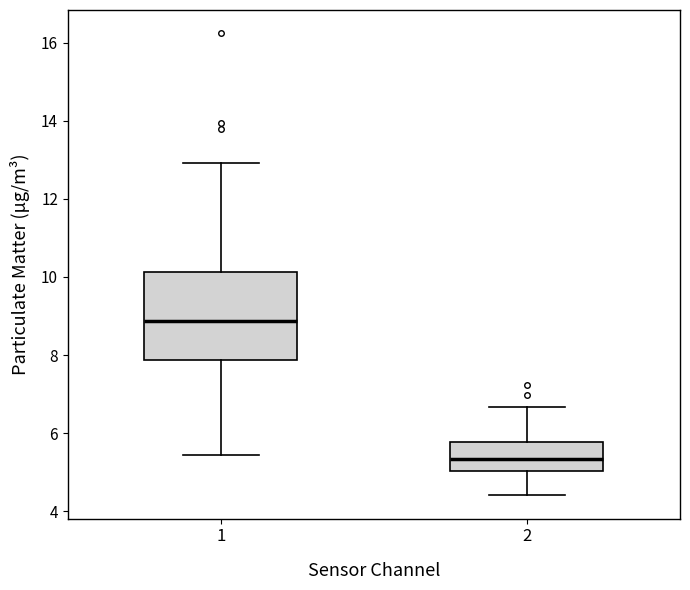

Where is the lower edge of the box at x = 2 on the y-axis? The values are not printed on the chart, so give them approximately, as read against the axis.

5.0